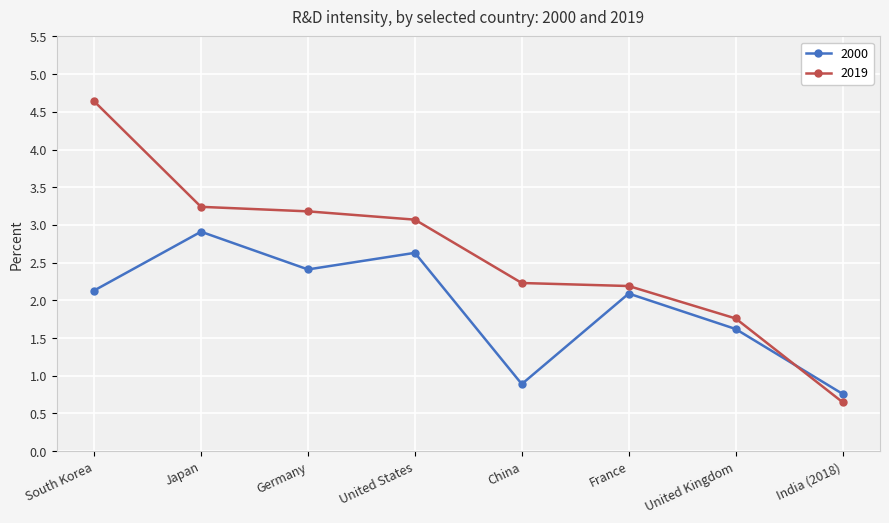

Which series has the largest range (max minus min)?

2019